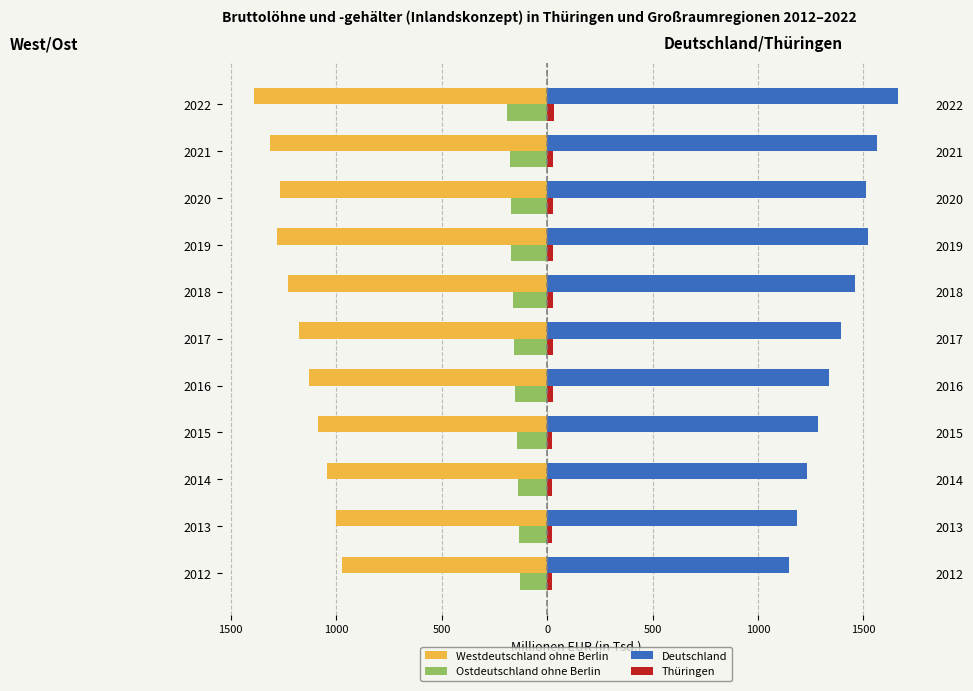

Is it true that Ostdeutschland ohne Berlin equals -55.5 at 2013?

False